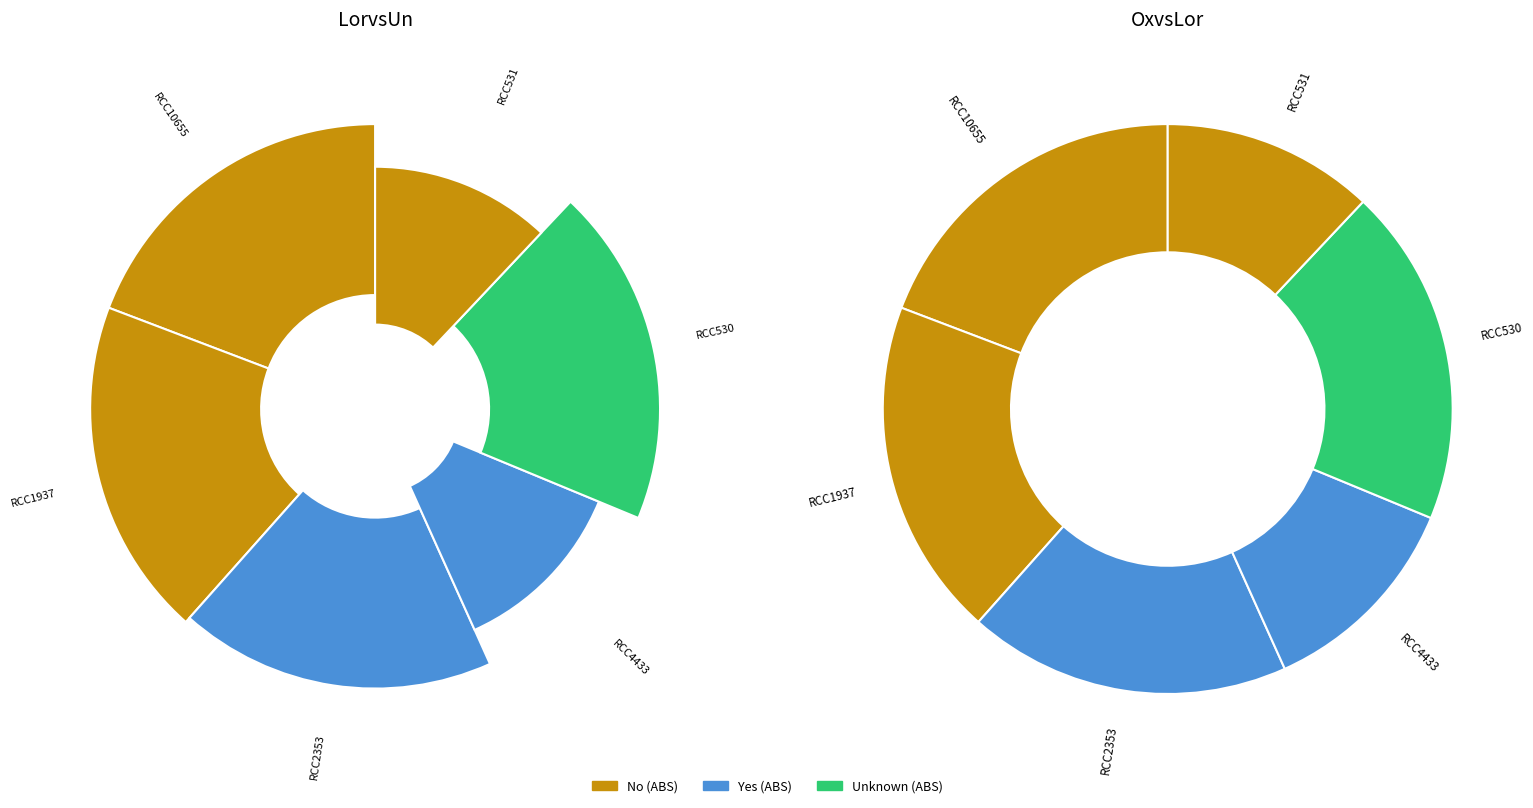

Combined, what portion of the pie is RCC1937 and RCC4433?

31.2%